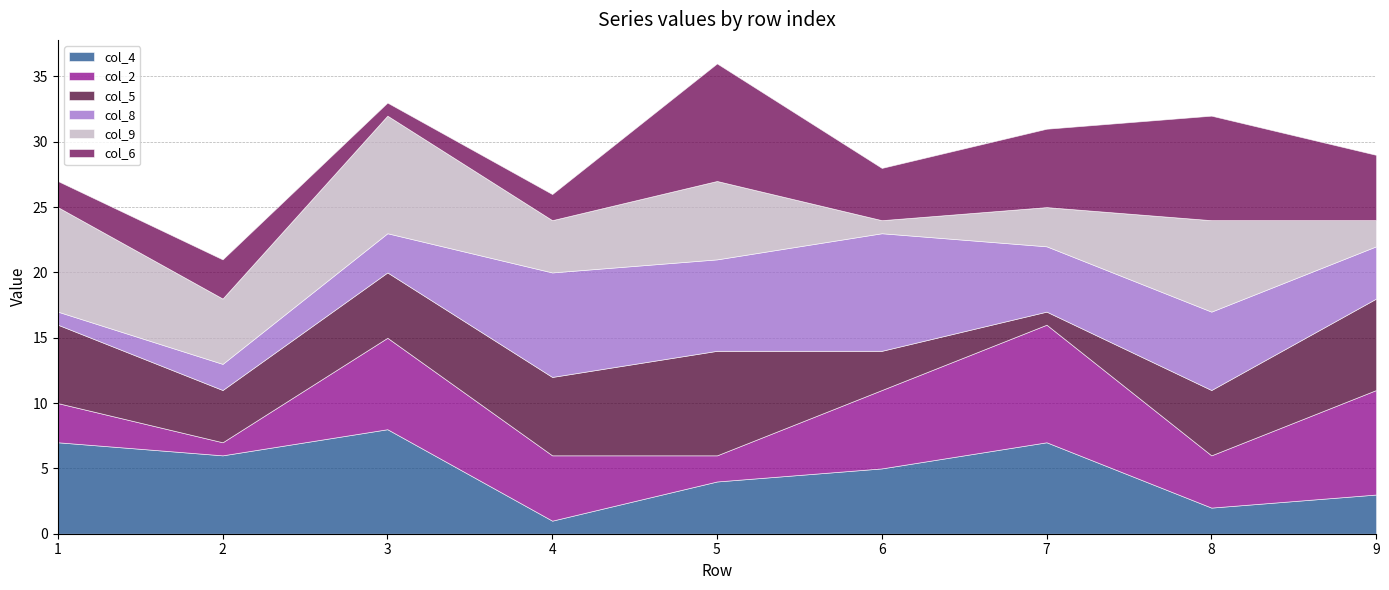

True or false: col_4 has a value of 7 at 1.

True